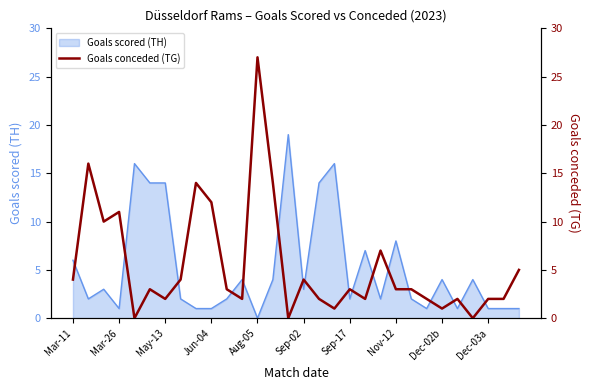

What is the highest value of the Goals scored (TH) series?

19